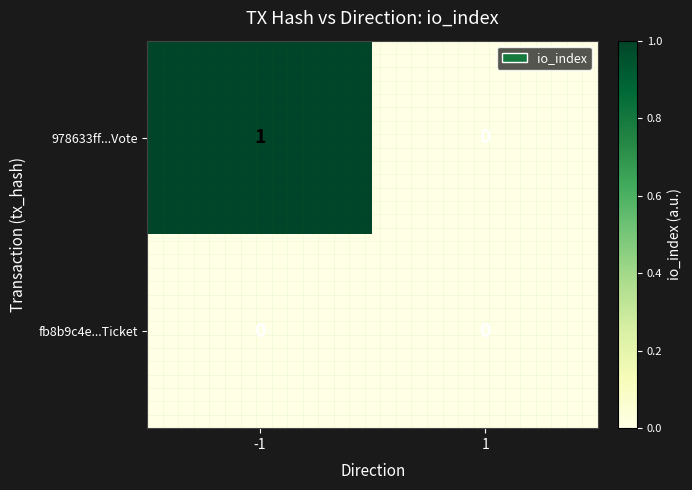

Rank the series by their average value, from highest to lowest.

978633ff...Vote, fb8b9c4e...Ticket